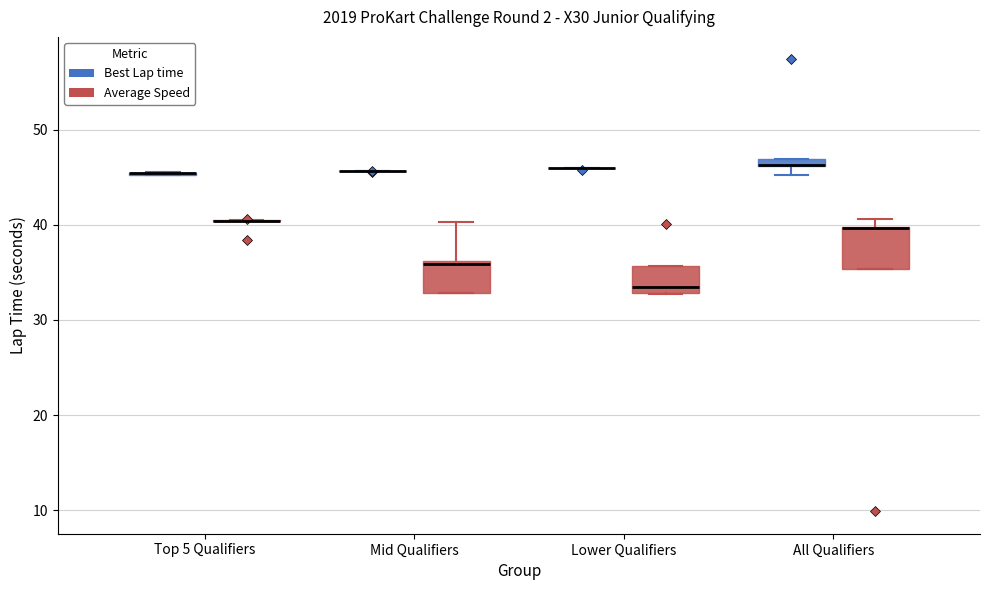

Comparing the boxes themselves (not the whiskers), which one is the tallest?

All Qualifiers (Average Speed)